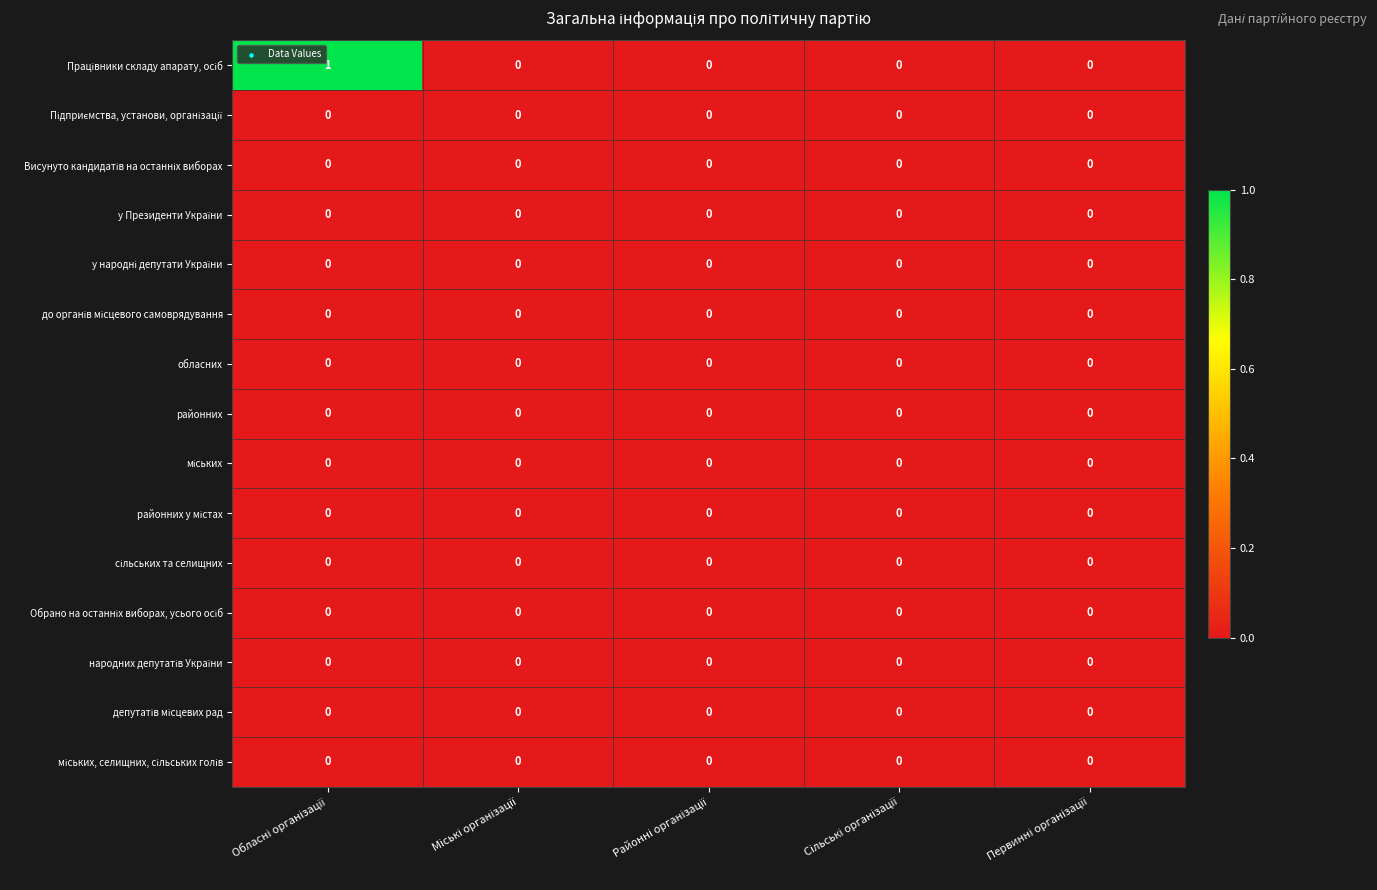

Which series has the widest spread of values?

Працівники складу апарату, осіб